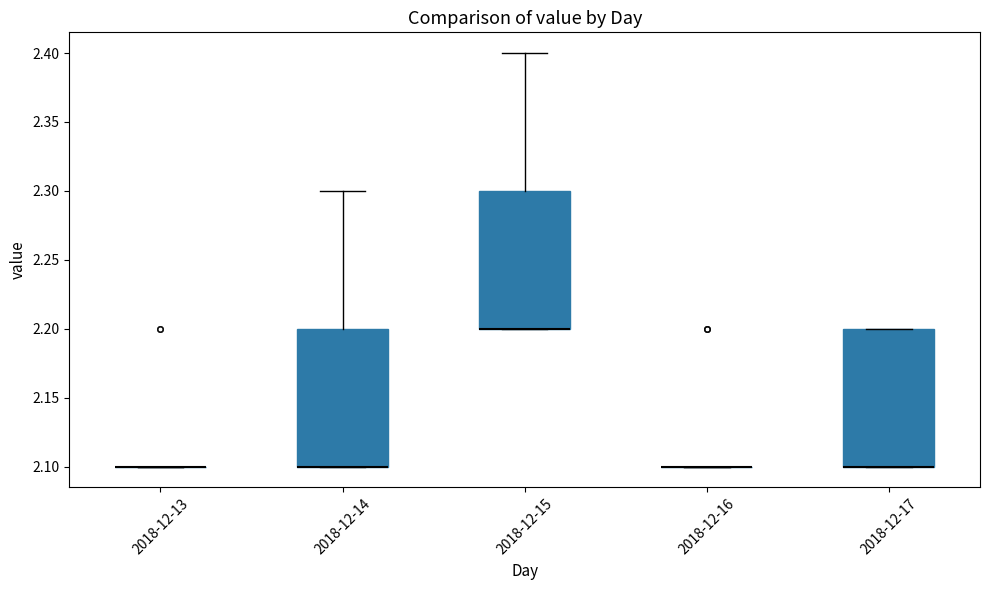

Where is the upper edge of the box for 2018-12-15 on the y-axis? The values are not printed on the chart, so give them approximately, as read against the axis.

2.3